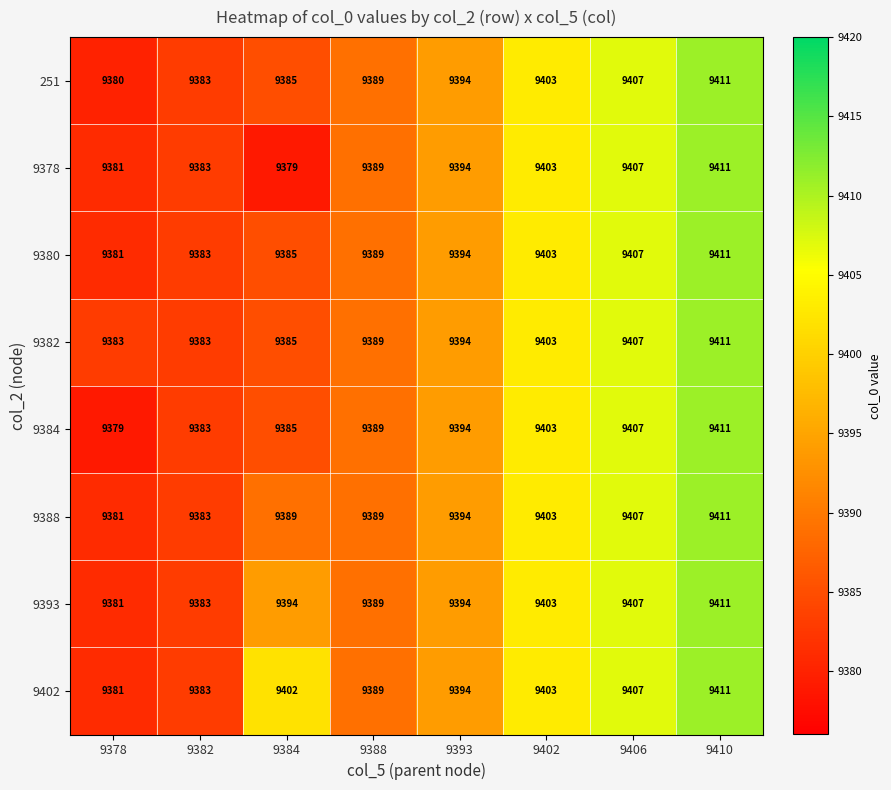

What is the difference between the maximum and second lowest values in the 9388 series?

28